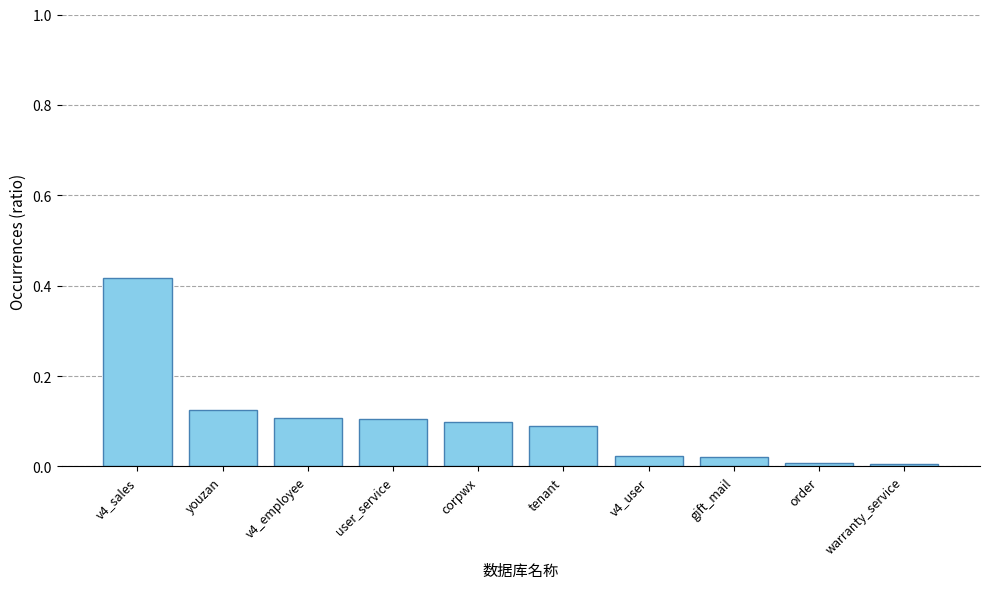

Which has a higher value, youzan or corpwx?

youzan